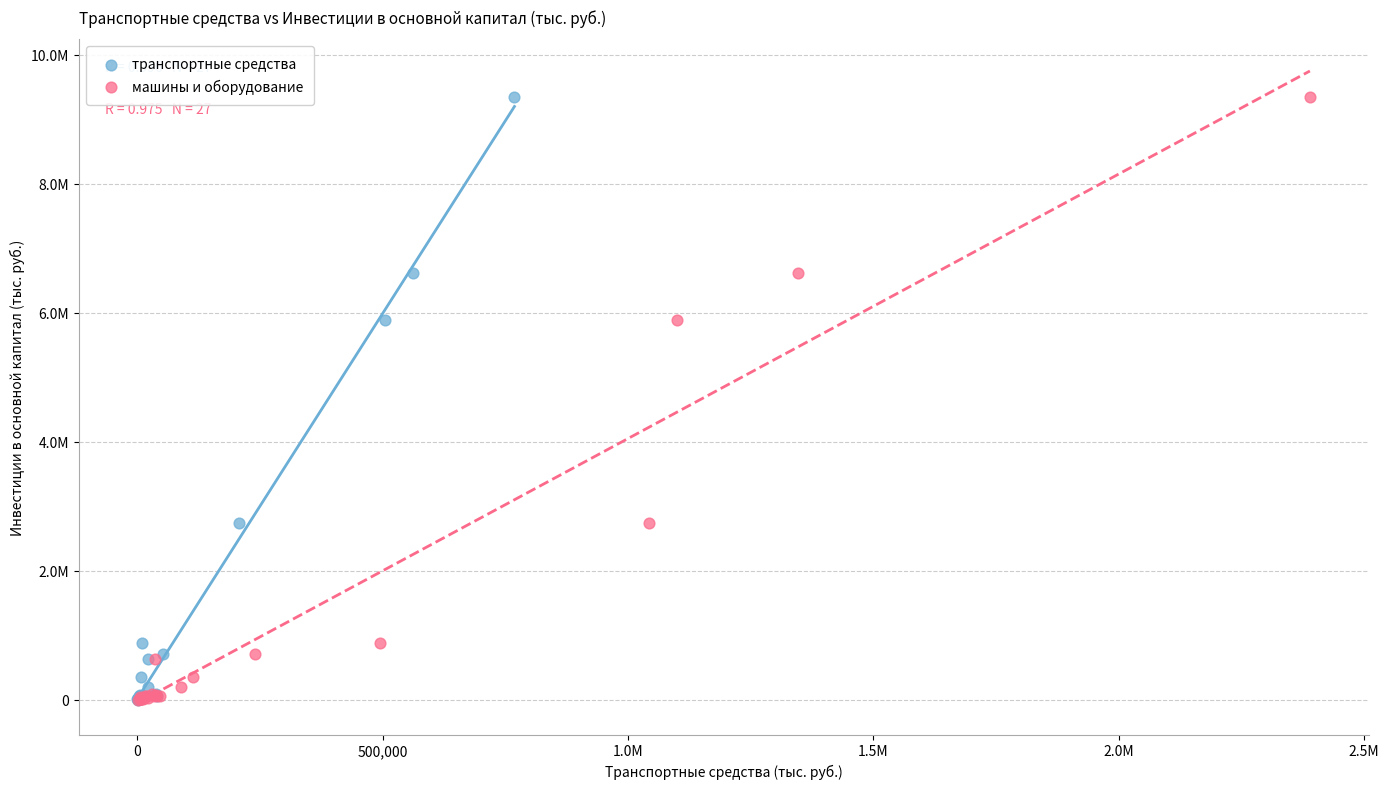

What are all the series names shown in the legend?

транспортные средства, машины и оборудование